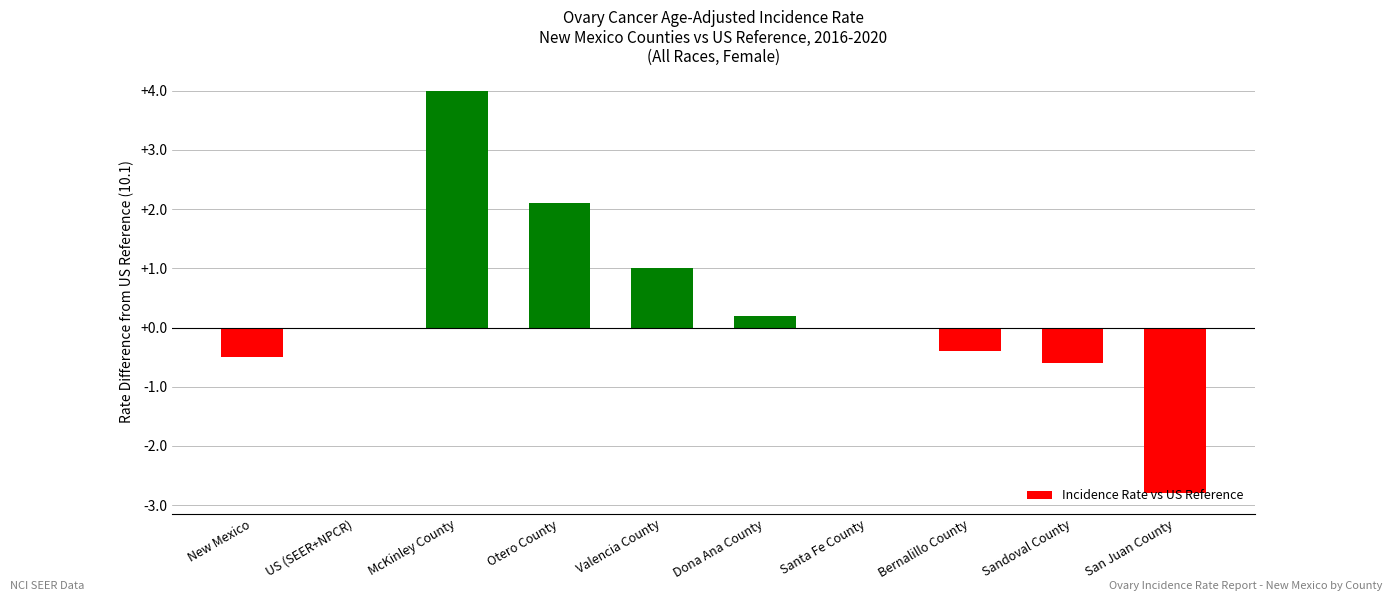

At which category does the chart reach its peak across all series?

McKinley County